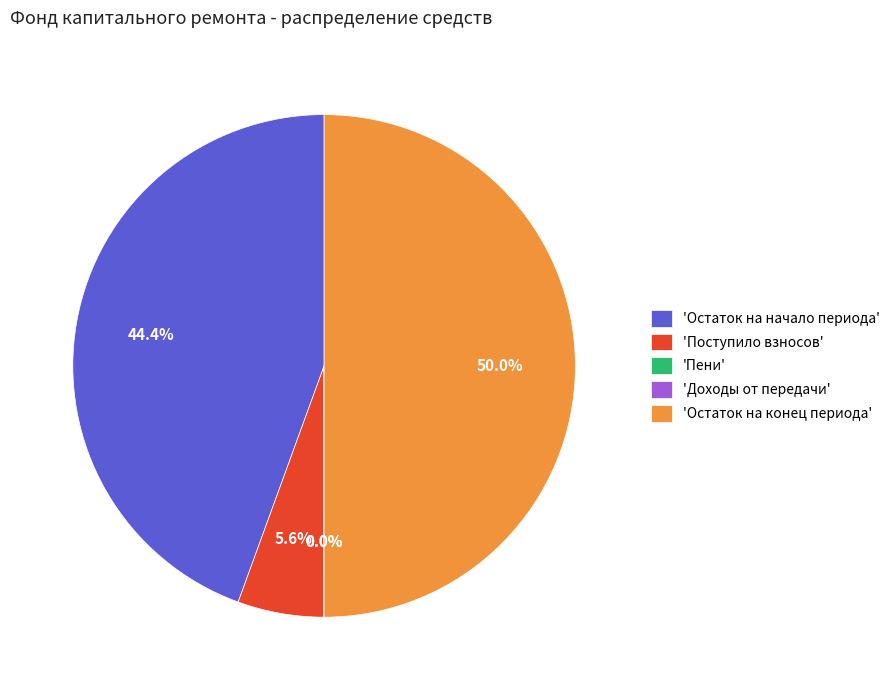

To the nearest percent, what is the difference between the largest and smallest slice percentages?

50%